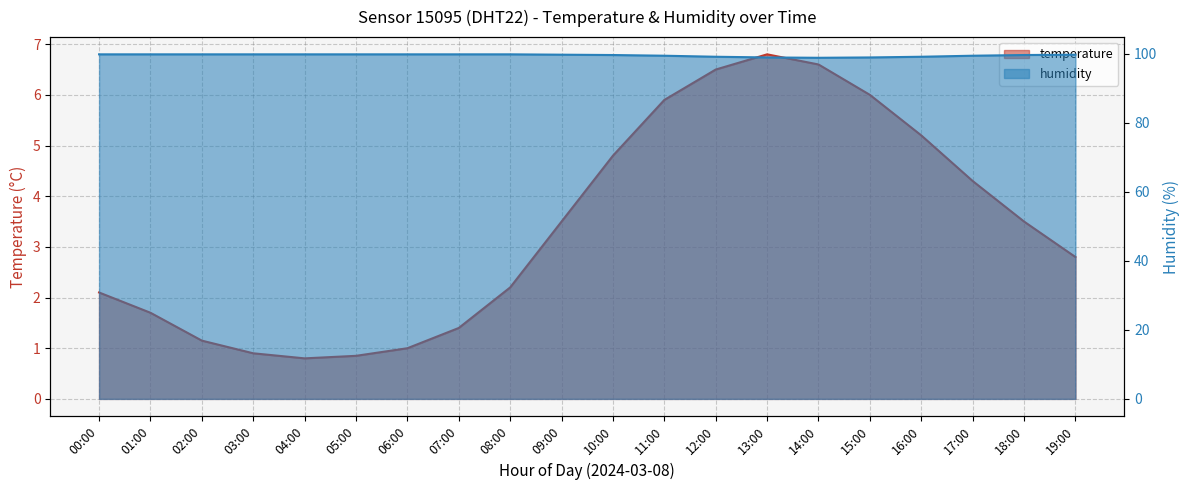

What is the minimum value shown in the chart?

0.8